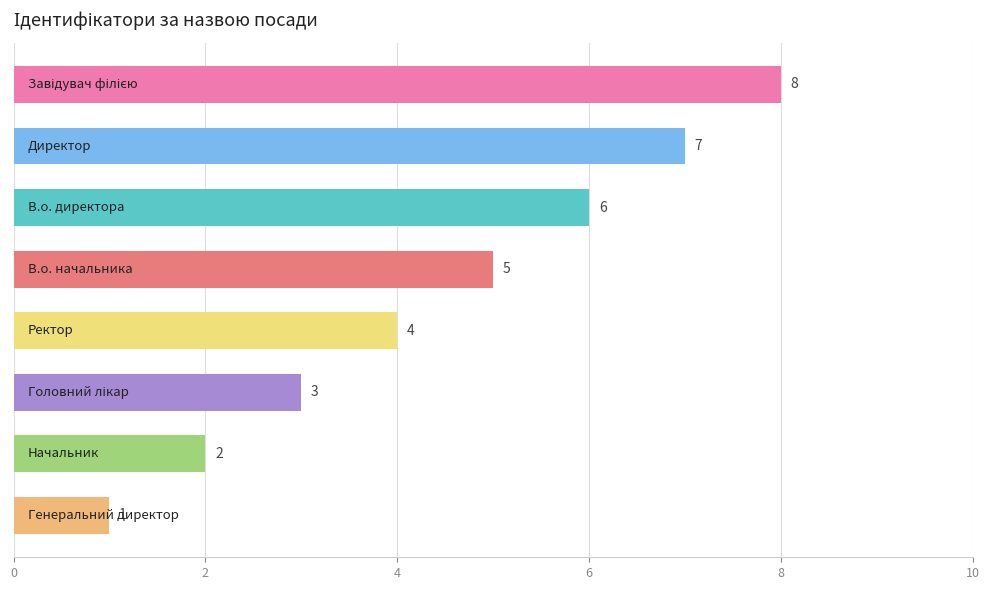

Count the values in the range 3 to 7.

5